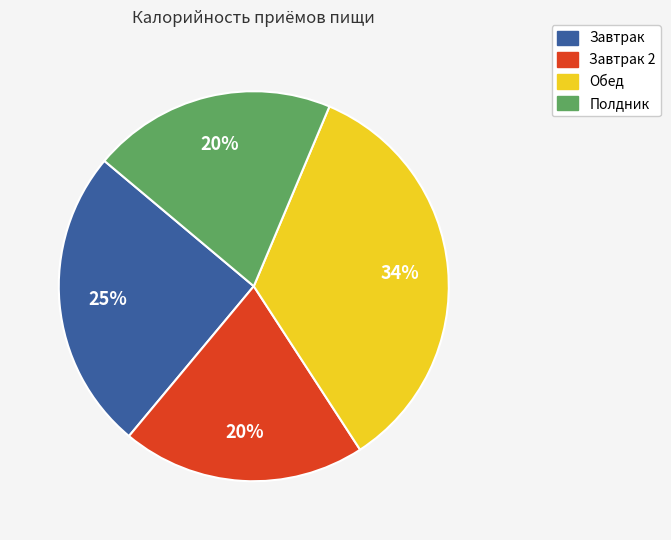

To the nearest percent, what is the average slice percentage?

25%